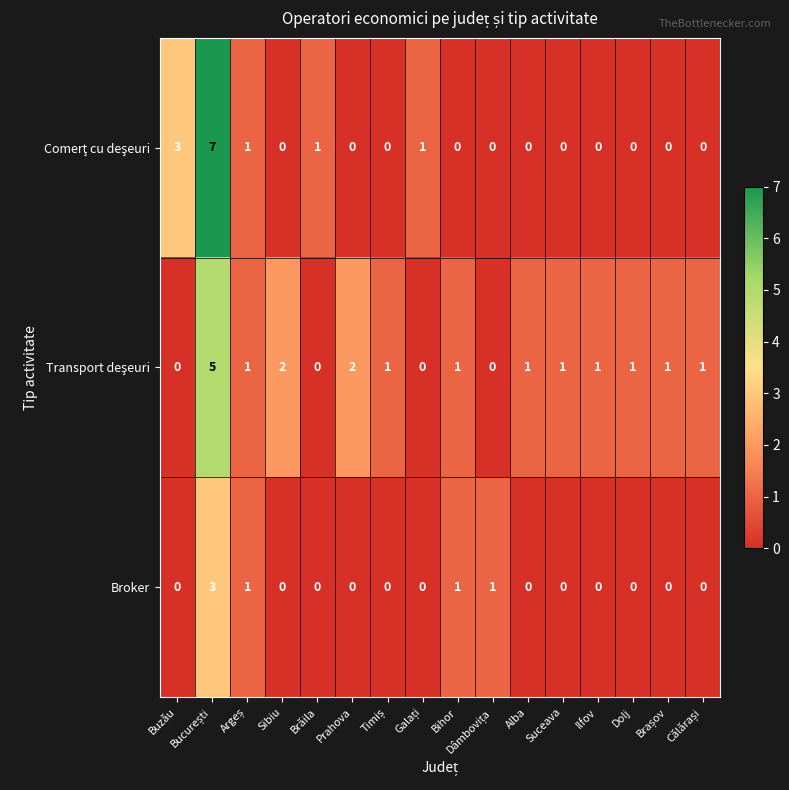

How many data points does each series have?

16